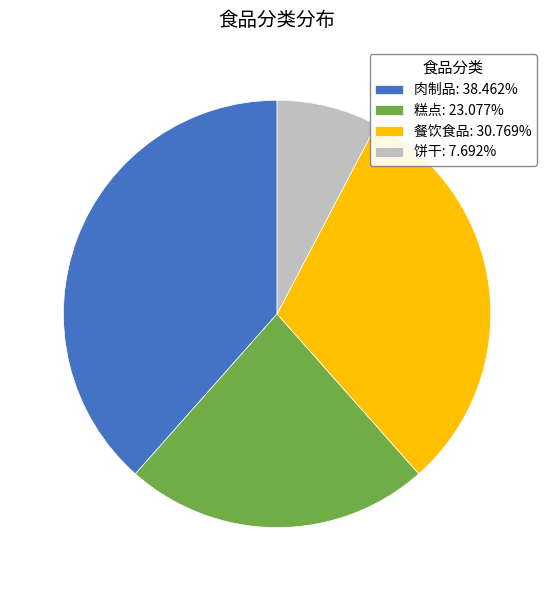

What is the ratio of the value at 餐饮食品: 30.769% to the value at 肉制品: 38.462%?

0.8